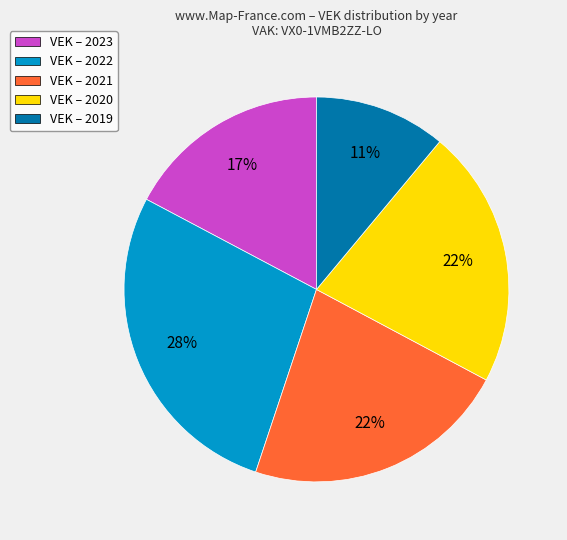

To the nearest percent, what is the average slice percentage?

20%